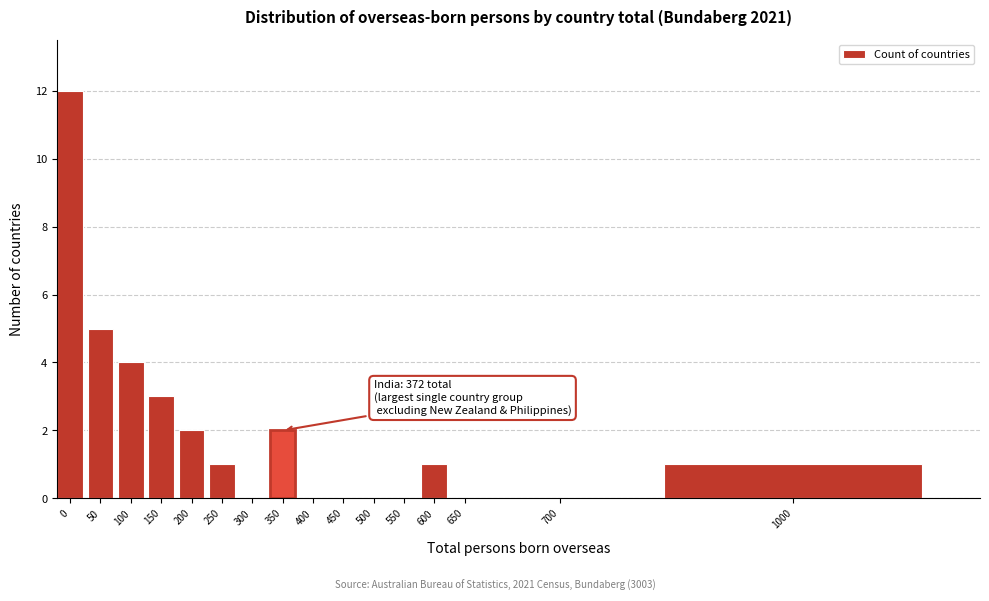

Reading left to right, list all the values displayed in this chart.

0=12	50=5	100=4	150=3	200=2	250=1	300=0	350=2	400=0	450=0	500=0	550=0	600=1	650=0	700=0	1000=1